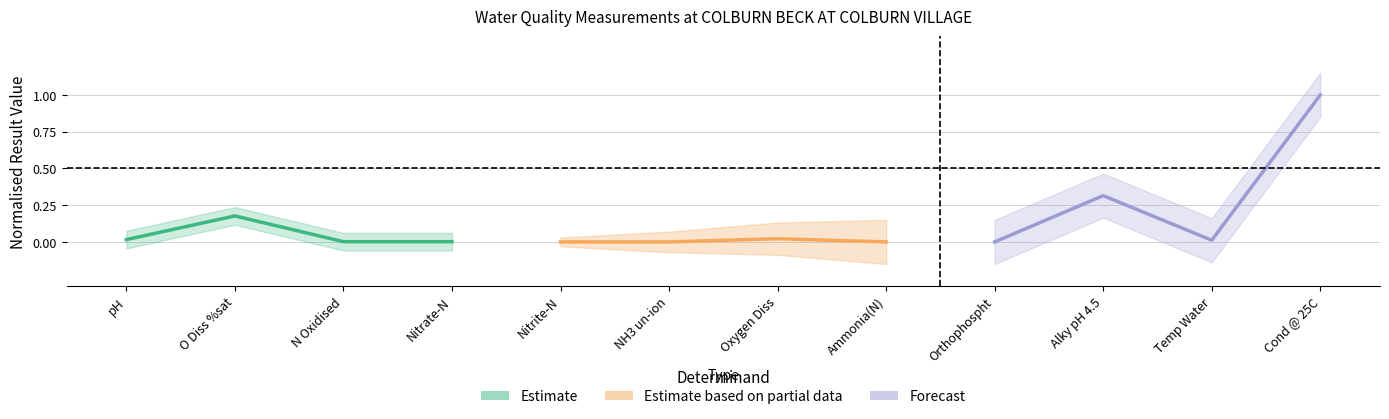

Reading right to left, extract all data points from this chart.

Estimate: 0.0	0.0	0.2	0.0
Estimate based on partial data: 0.0	0.0	0.0	0.0
Forecast: 1.0	0.0	0.3	0.0